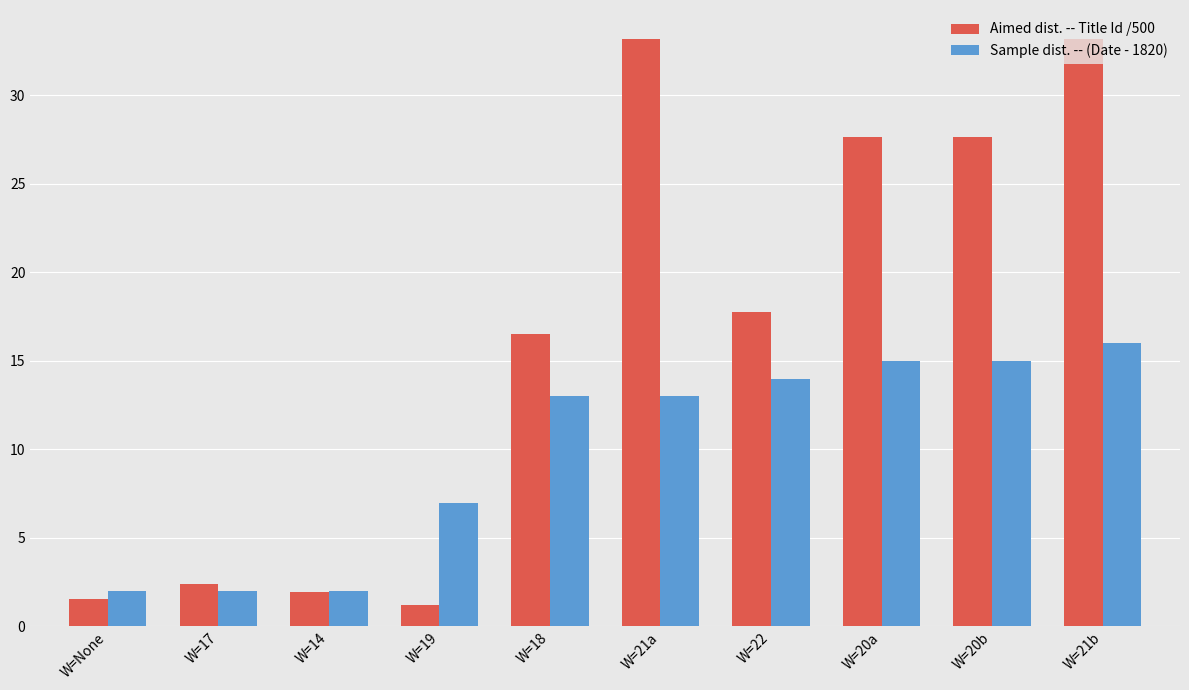

Rank the series at W=21a from lowest to highest value.

Sample dist. -- (Date - 1820), Aimed dist. -- Title Id /500